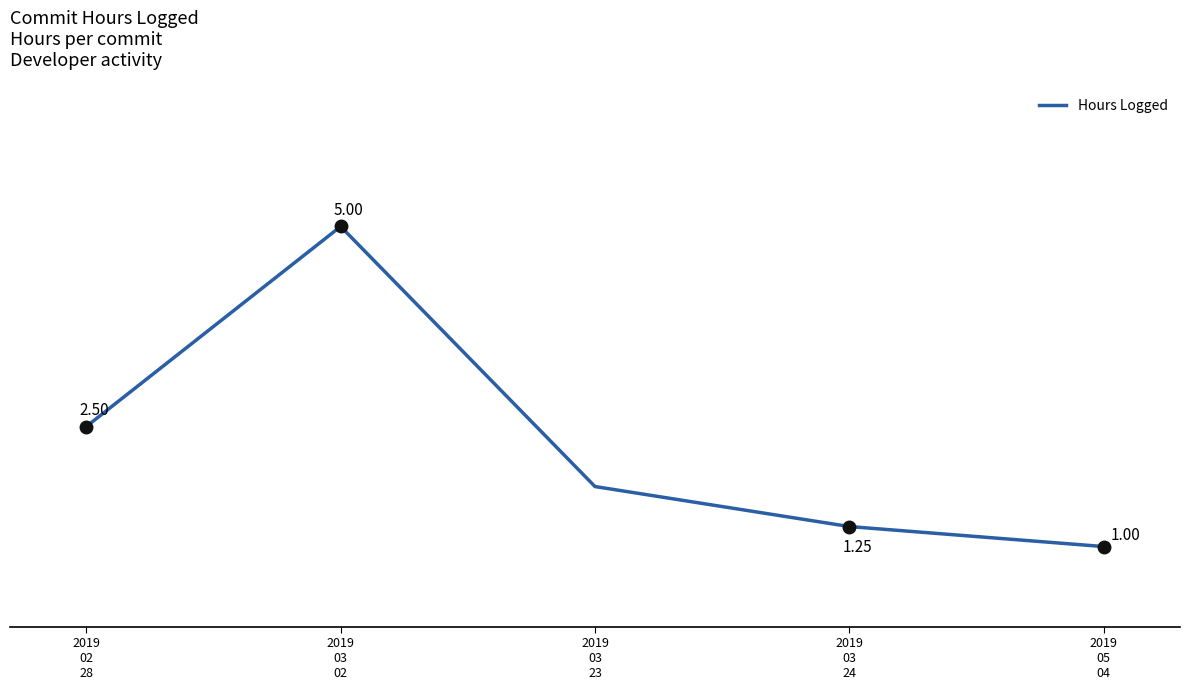

True or false: there are more than 0 points higher than both neighbors.

True